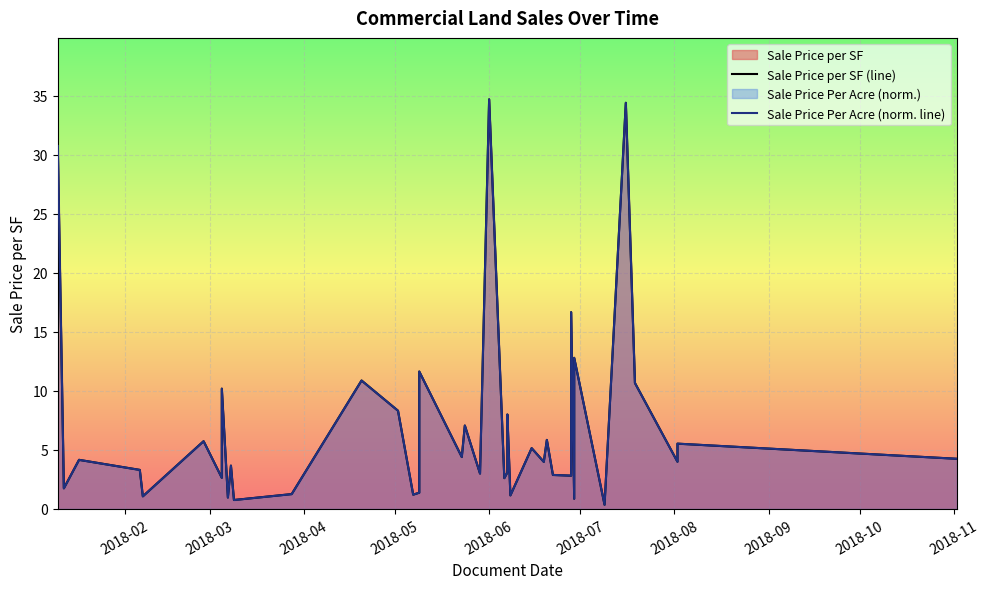

True or false: Sale Price Per Acre (norm. line) and Sale Price per SF (line) cross at least once.

True